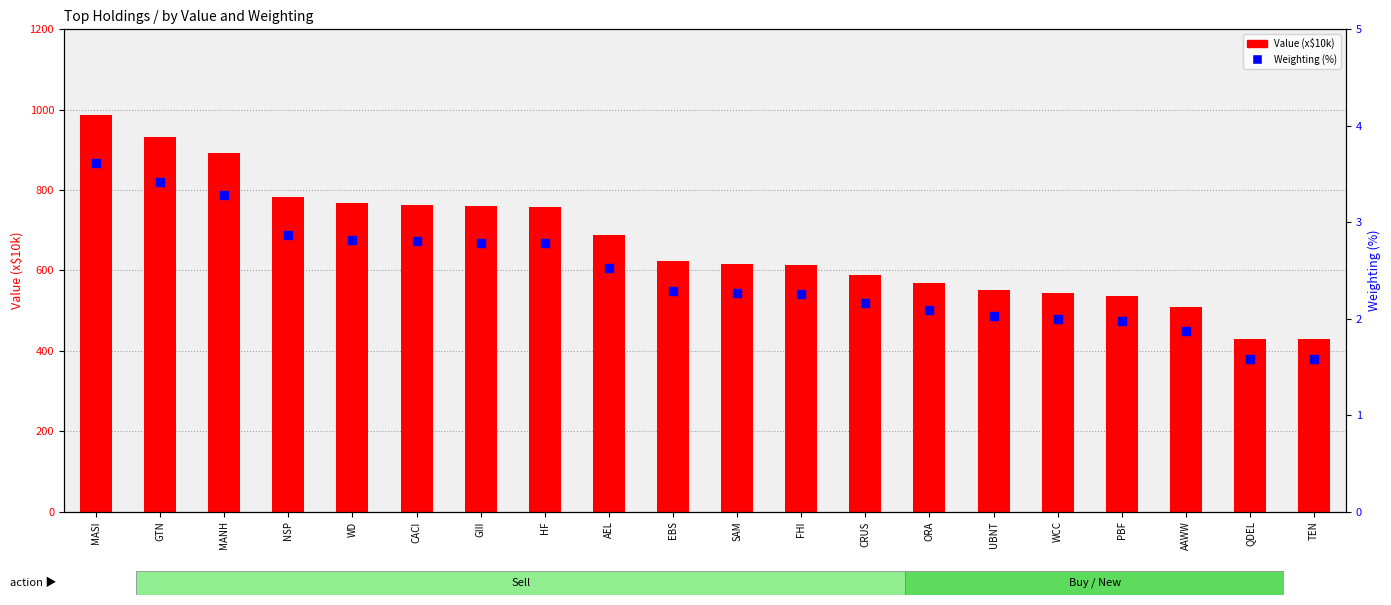

At which category is the sum across all series the highest?

MASI